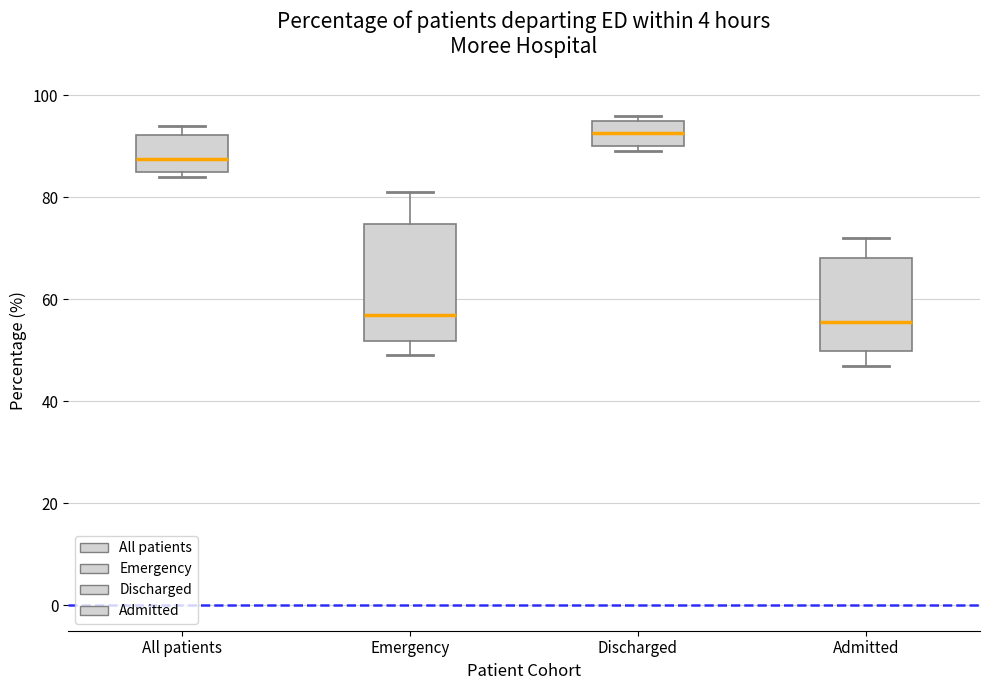

Reading left to right, read every box against the y-axis: the position of its median line, the range the box covers, and the ends of its whiskers. The values are not printed on the chart, so give them approximately, as read against the axis.

All patients: median 88, box 86 to 92, whiskers 84 to 94
Emergency: median 58, box 52 to 74, whiskers 50 to 82
Discharged: median 92, box 90 to 96, whiskers 90 (just below the box's lower edge) to 96 (just above the box's upper edge)
Admitted: median 56, box 50 to 68, whiskers 48 to 72